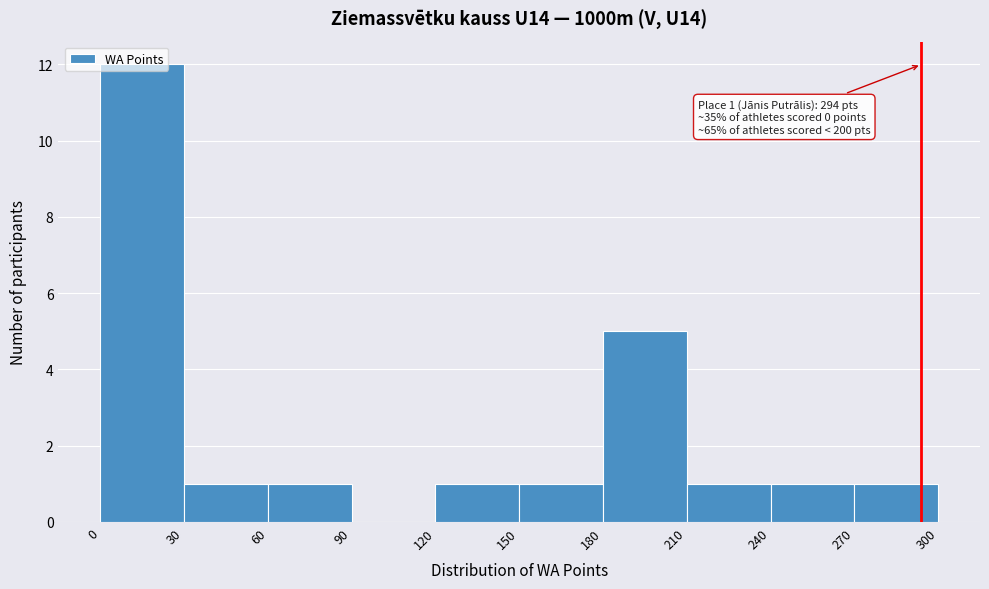

Which range on the x-axis has the tallest bar?

0 to 30